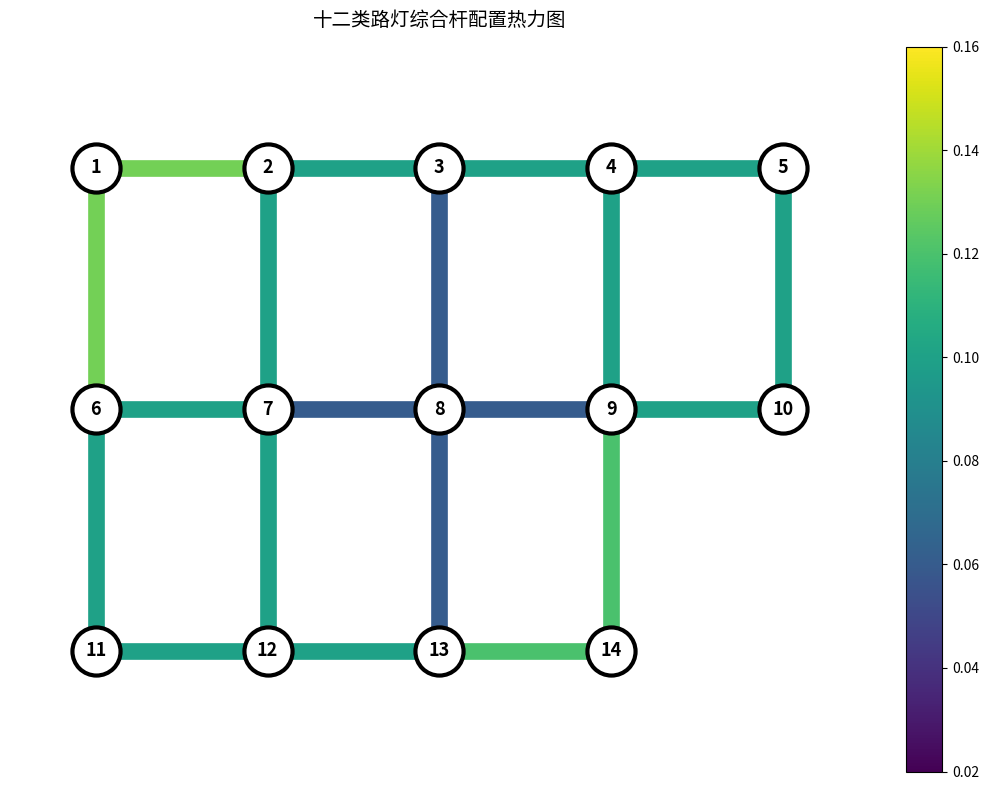

Is it true that edge_3_8 equals 1 at 2?

False